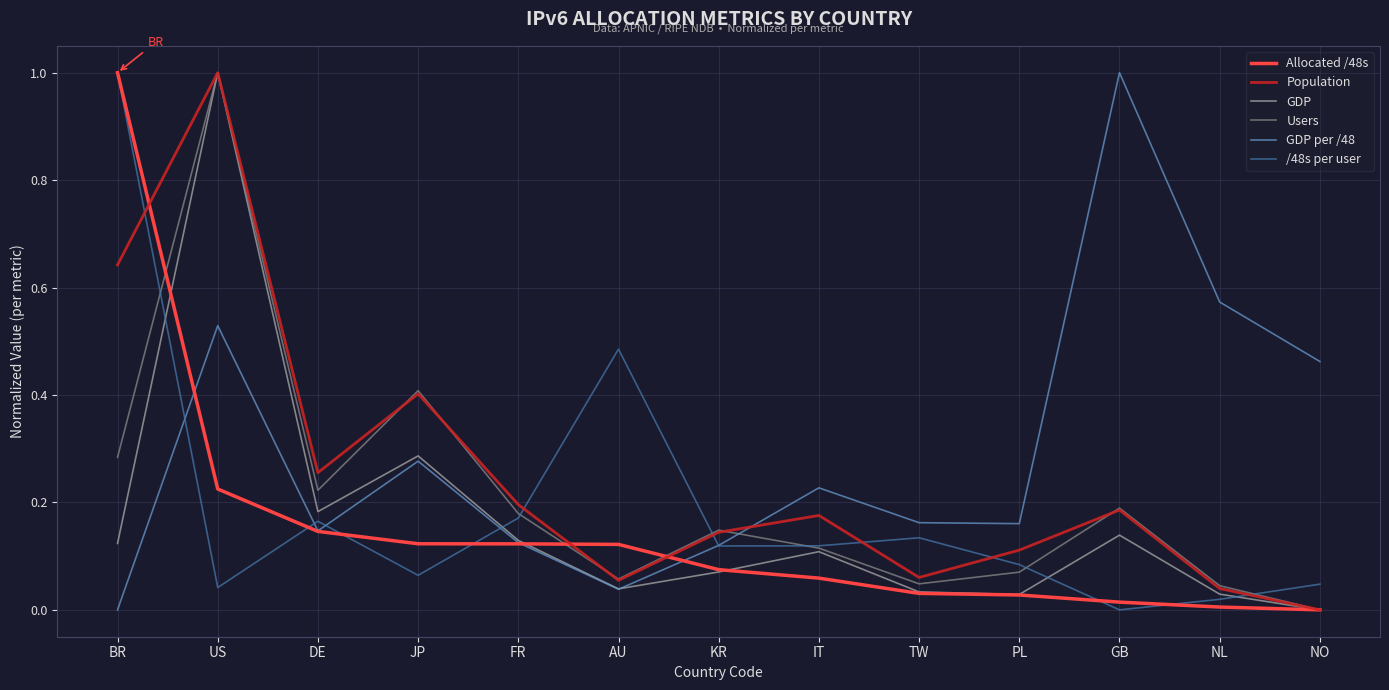

At which category is the sum across all series the highest?

US